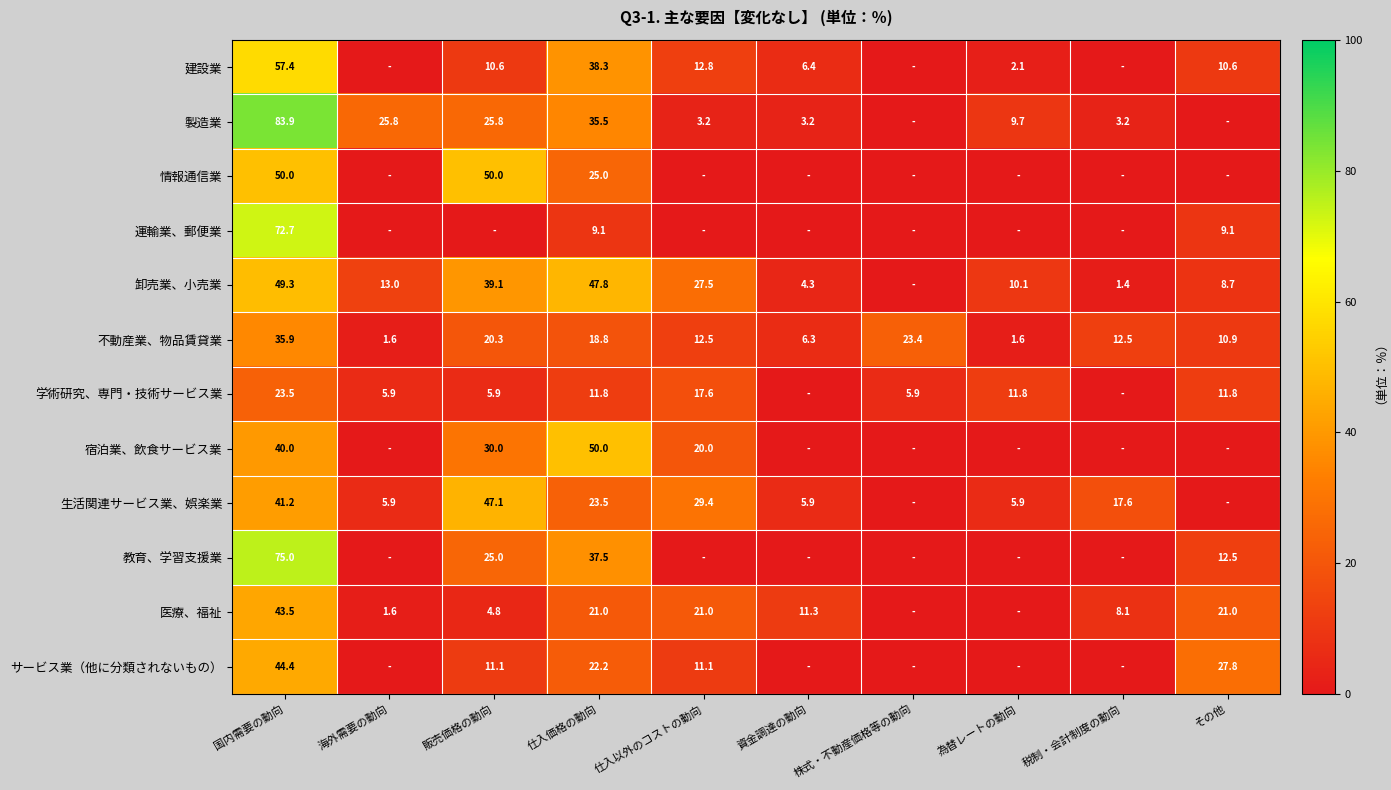

What is the greatest value displayed?

83.9